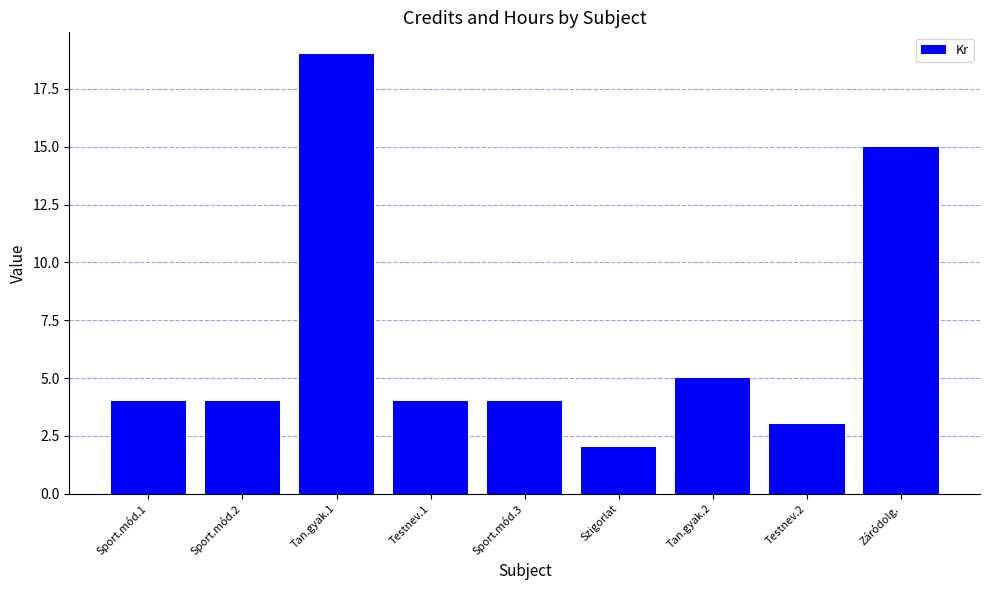

Reading right to left, extract all data points from this chart.

Záródolg.=15	Testnev.2=3	Tan.gyak.2=5	Szigorlat=2	Sport.mód.3=4	Testnev.1=4	Tan.gyak.1=19	Sport.mód.2=4	Sport.mód.1=4